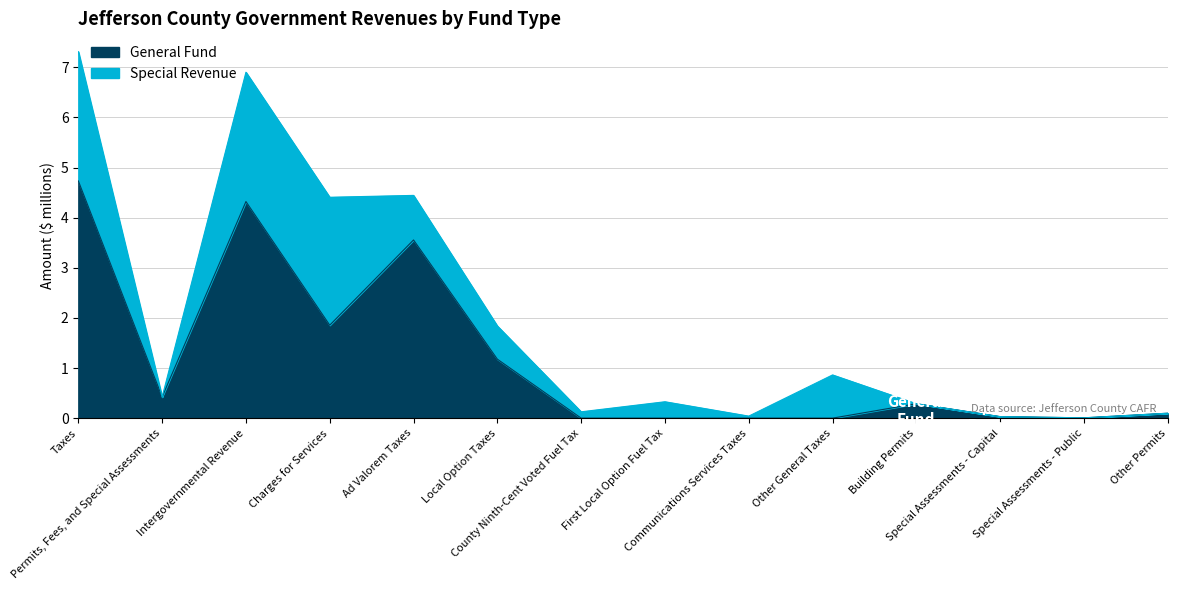

Reading left to right, list all the values displayed in this chart.

Taxes=4.7	Permits, Fees, and Special Assessments=0.4	Intergovernmental Revenue=4.3	Charges for Services=1.9	Ad Valorem Taxes=3.6	Local Option Taxes=1.2	County Ninth-Cent Voted Fuel Tax=0.0	First Local Option Fuel Tax=0.0	Communications Services Taxes=0.0	Other General Taxes=0.0	Building Permits=0.3	Special Assessments - Capital=0.0	Special Assessments - Public=0.0	Other Permits=0.1